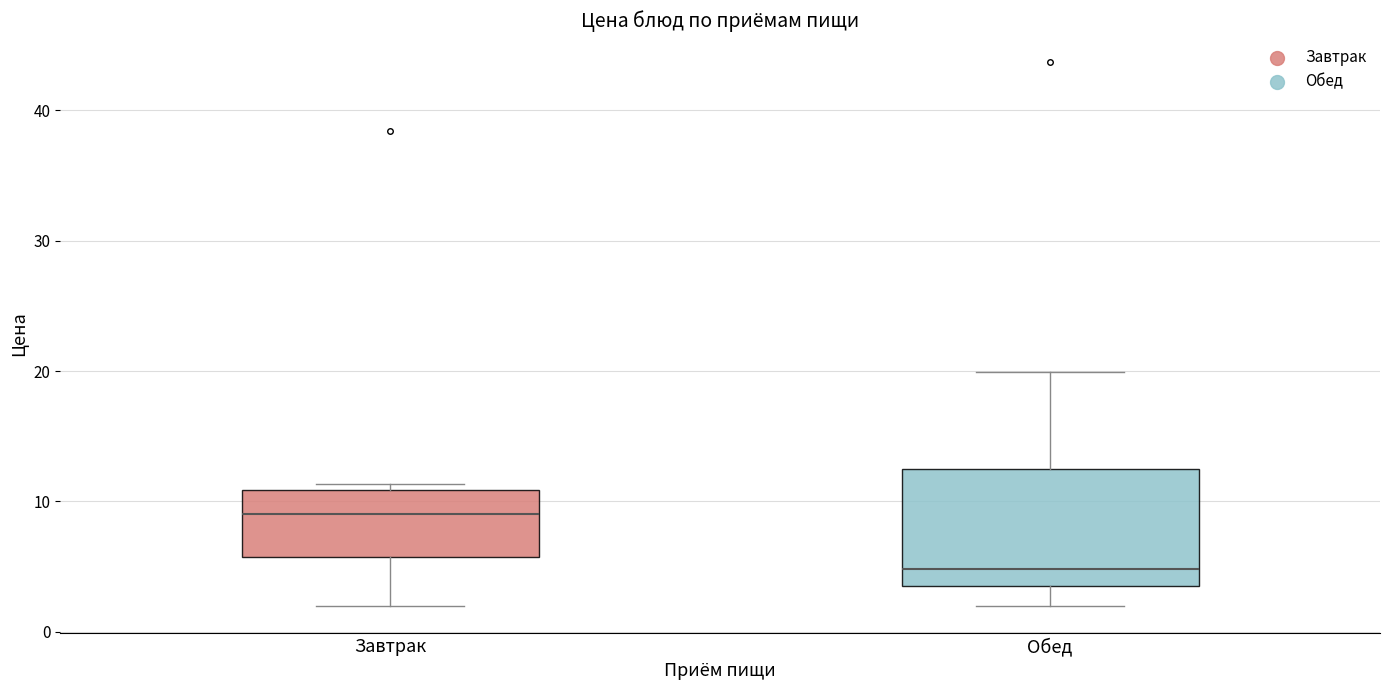

Where is the lower edge of the box for Обед on the y-axis? The values are not printed on the chart, so give them approximately, as read against the axis.

4